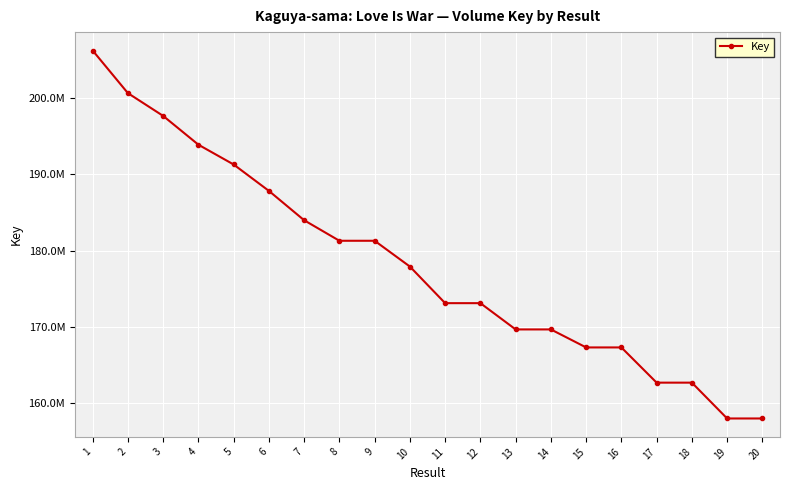

Is this an area chart (filled region under the line)?

No